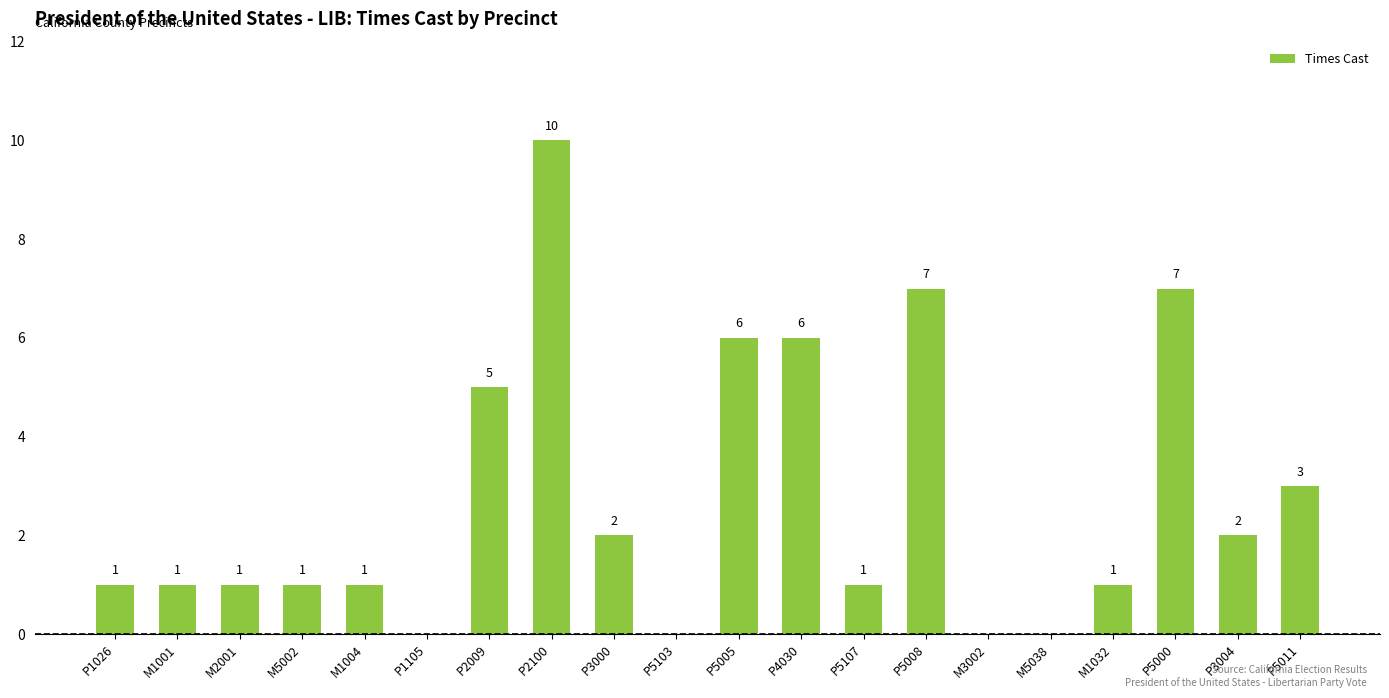

True or false: the data shows 6 at P4030.

True